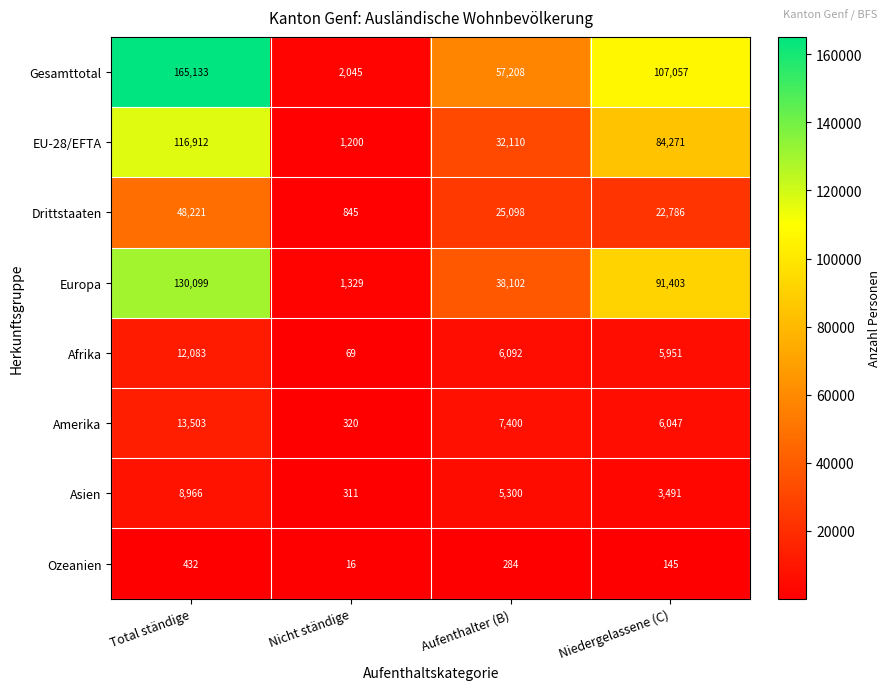

Which series has the largest total across all categories?

Gesamttotal